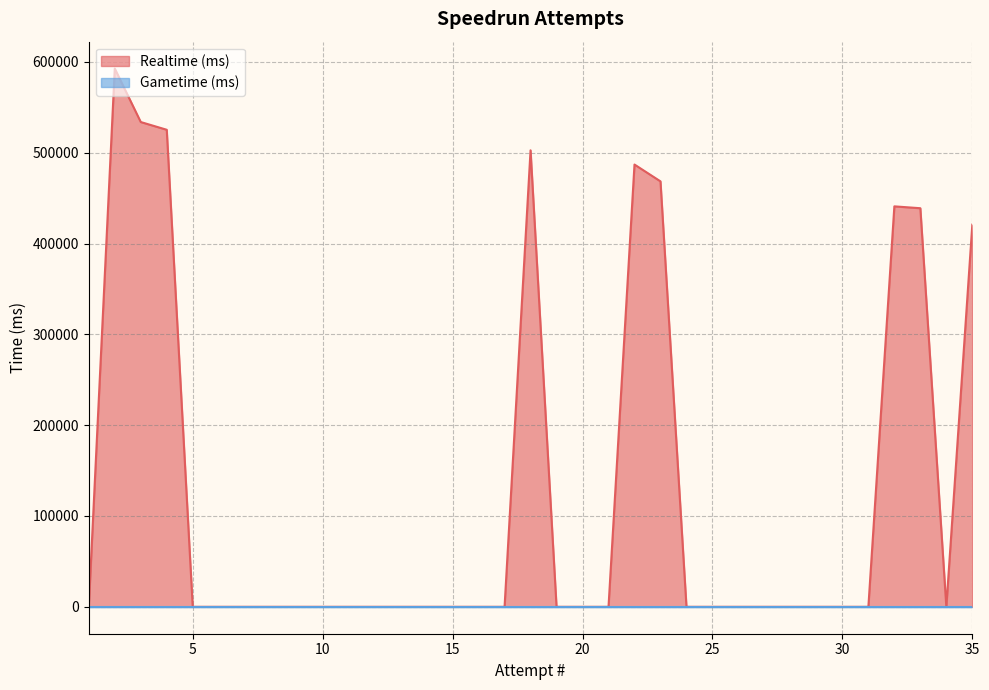

The value of Realtime (ms) at 8 is -405424. True or false?

False